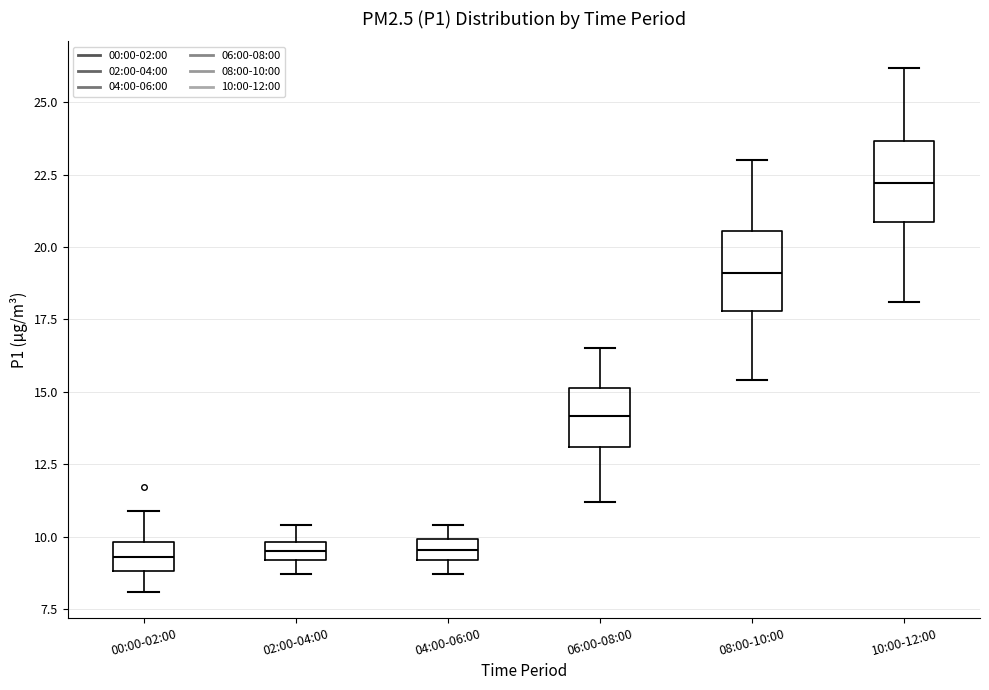

Where does the median line of the box for 04:00-06:00 sit on the y-axis? The values are not printed on the chart, so give them approximately, as read against the axis.

9.5